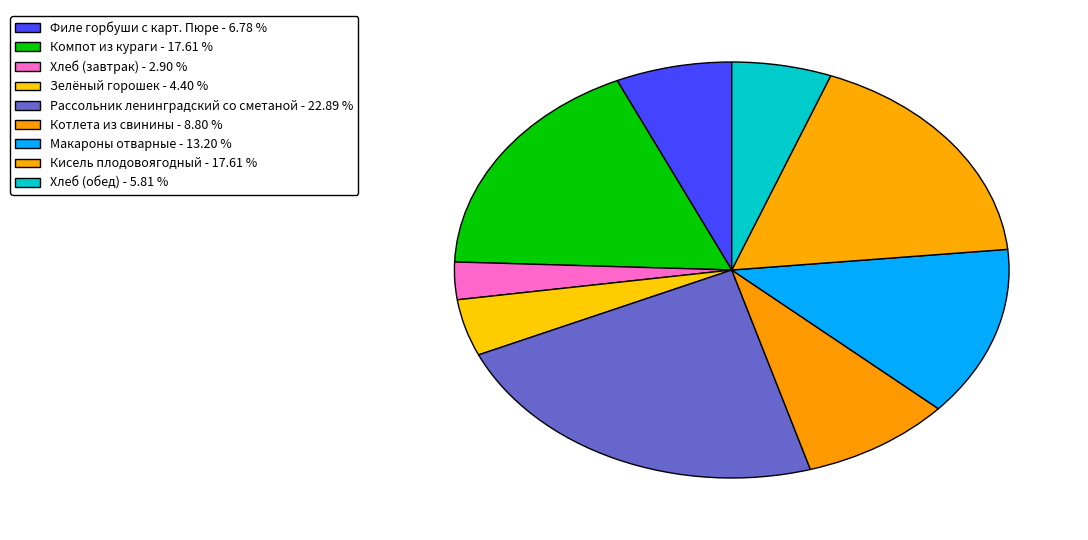

How many slices are in this pie chart?

9